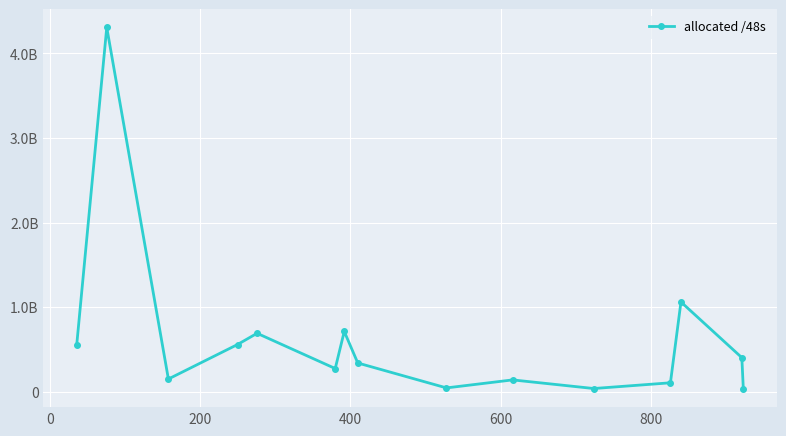

What is the sum of all values?

9434870907